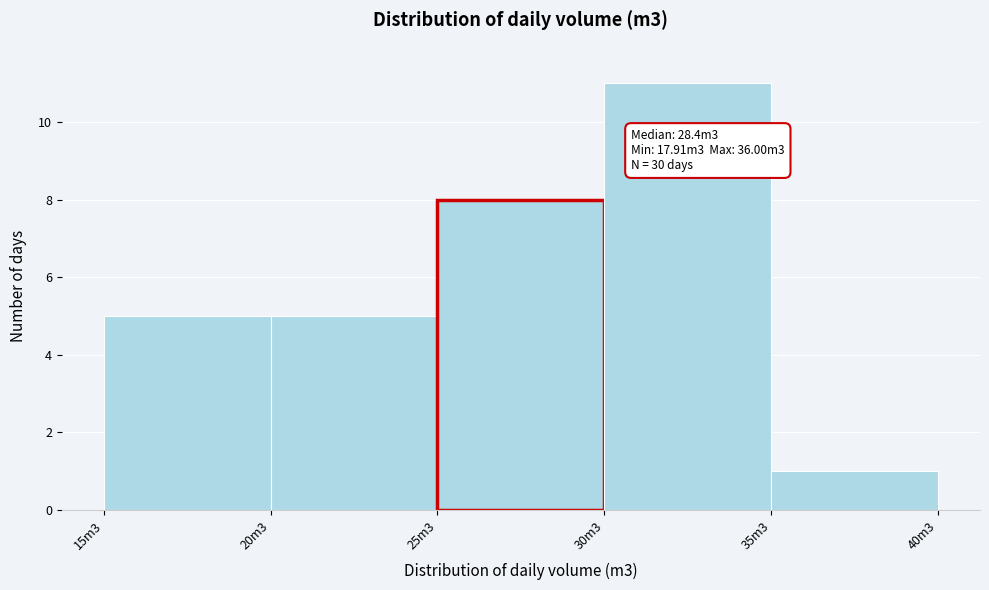

Reading left to right, extract all data points from this chart.

5	5	8	11	1